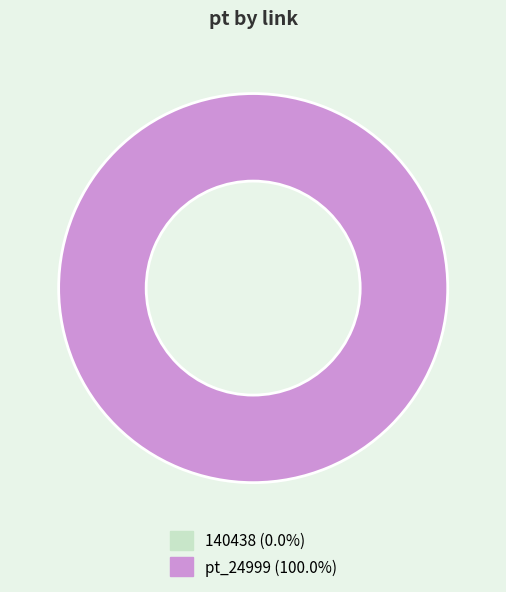

Which has a higher value, 140438 or pt_24999?

pt_24999